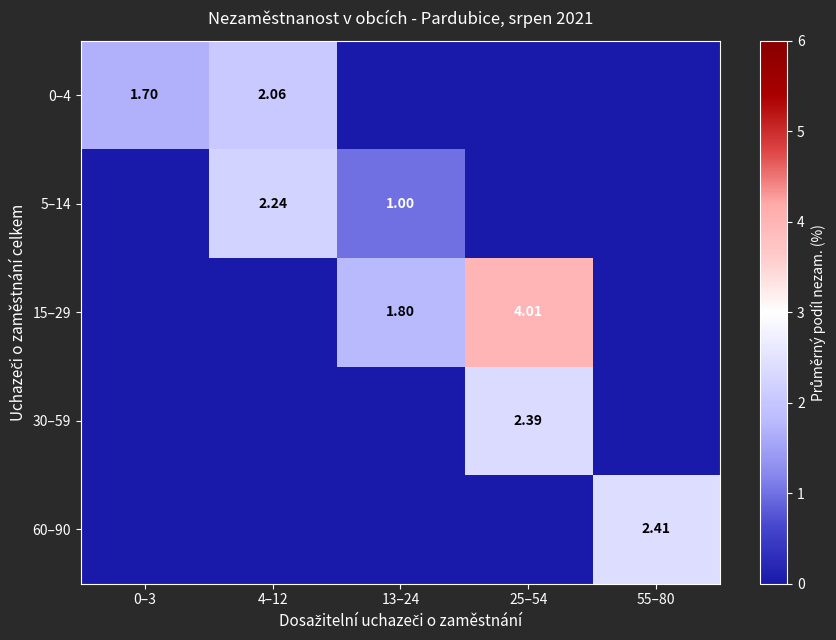

What is the difference between the maximum and minimum values in the 0–4 series?

2.1